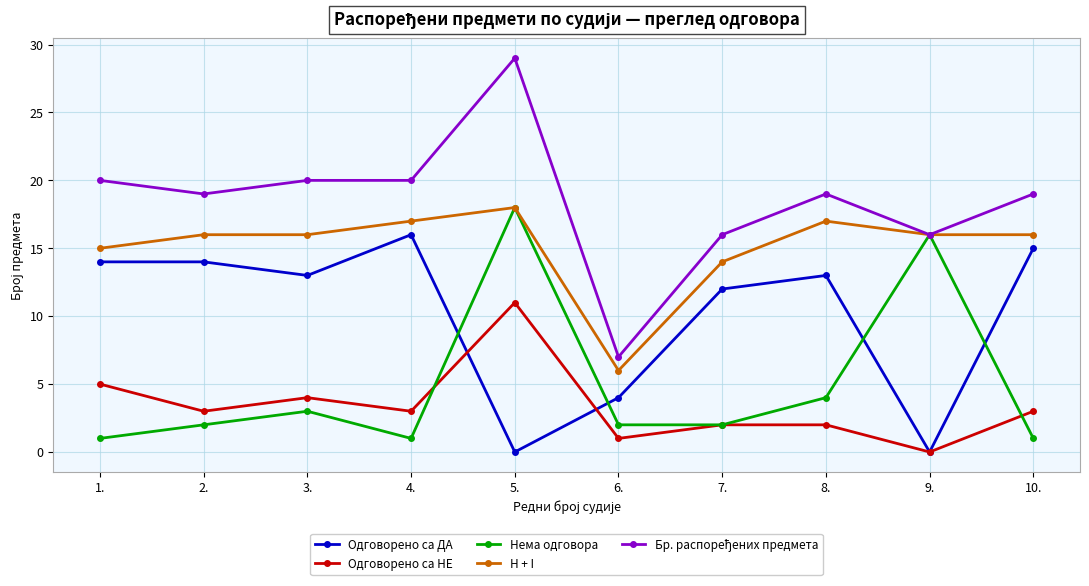

Does the chart have visible grid lines?

Yes